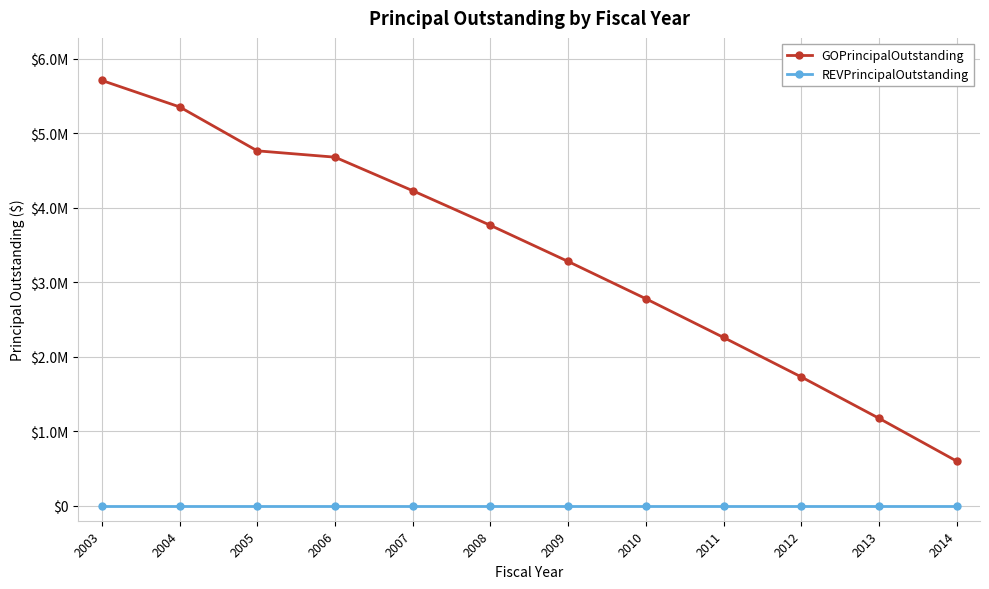

At which category is the sum across all series the highest?

2003